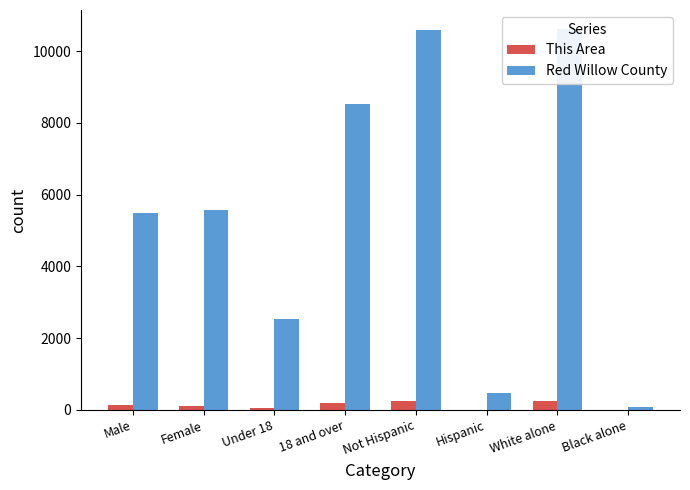

Reading left to right, what are all the values shown in this chart?

This Area: 137	113	55	195	245	5	249	0
Red Willow County: 5483	5572	2538	8517	10593	462	10612	81